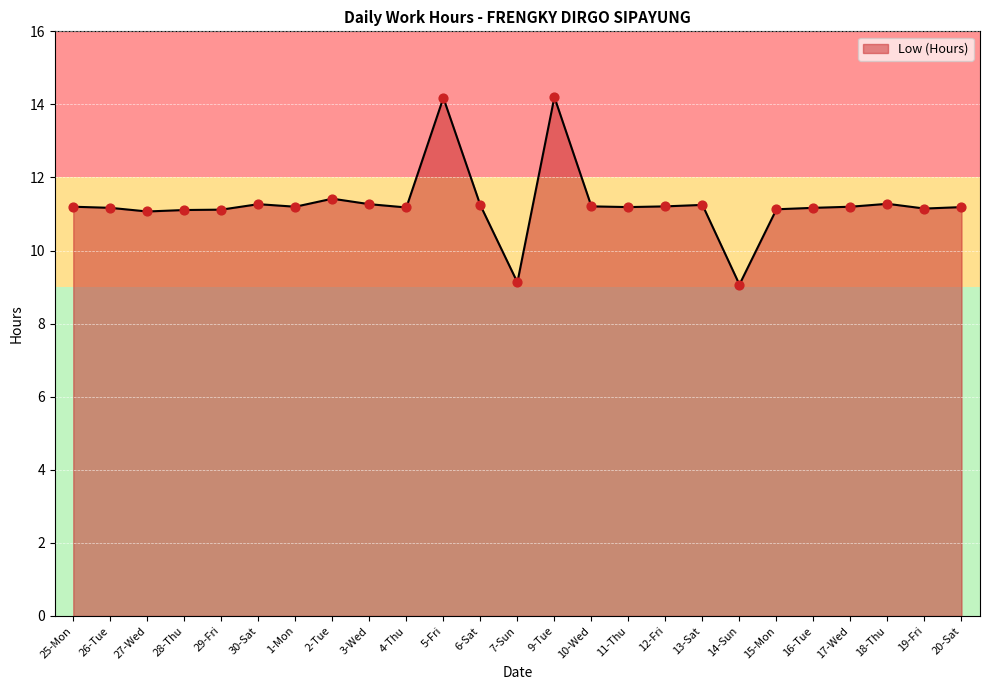

Between 5-Fri and 16-Tue, which is larger?

5-Fri